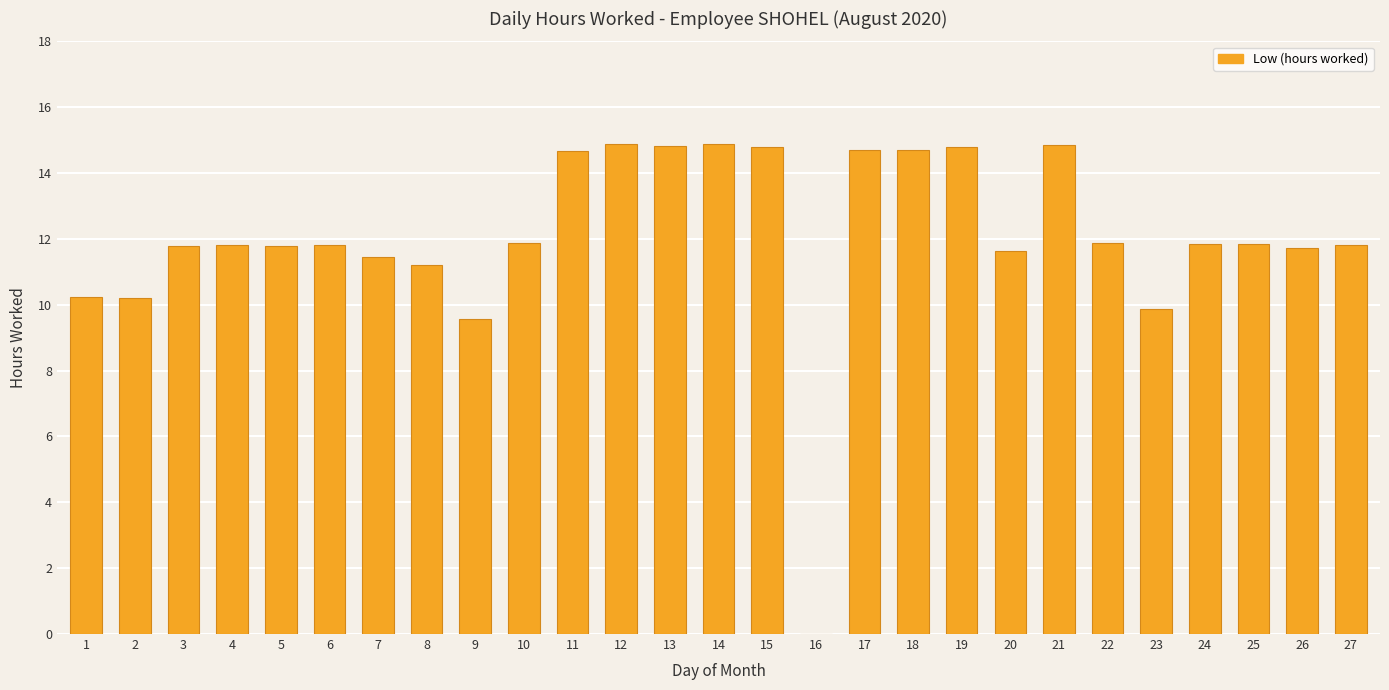

Approximately how many times larger is the value at 23 compared to 12?

0.7